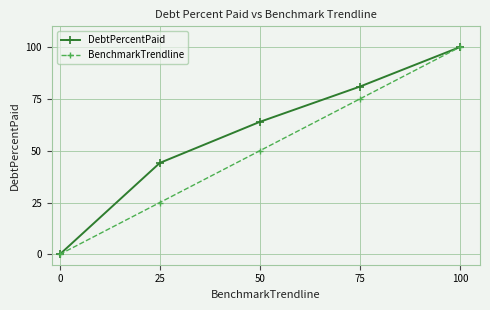

Reading left to right, transcribe all the data shown in this chart.

DebtPercentPaid: 0.0	44.1	63.9	80.9	100.0
BenchmarkTrendline: 0.0	25.0	50.0	75.0	100.0